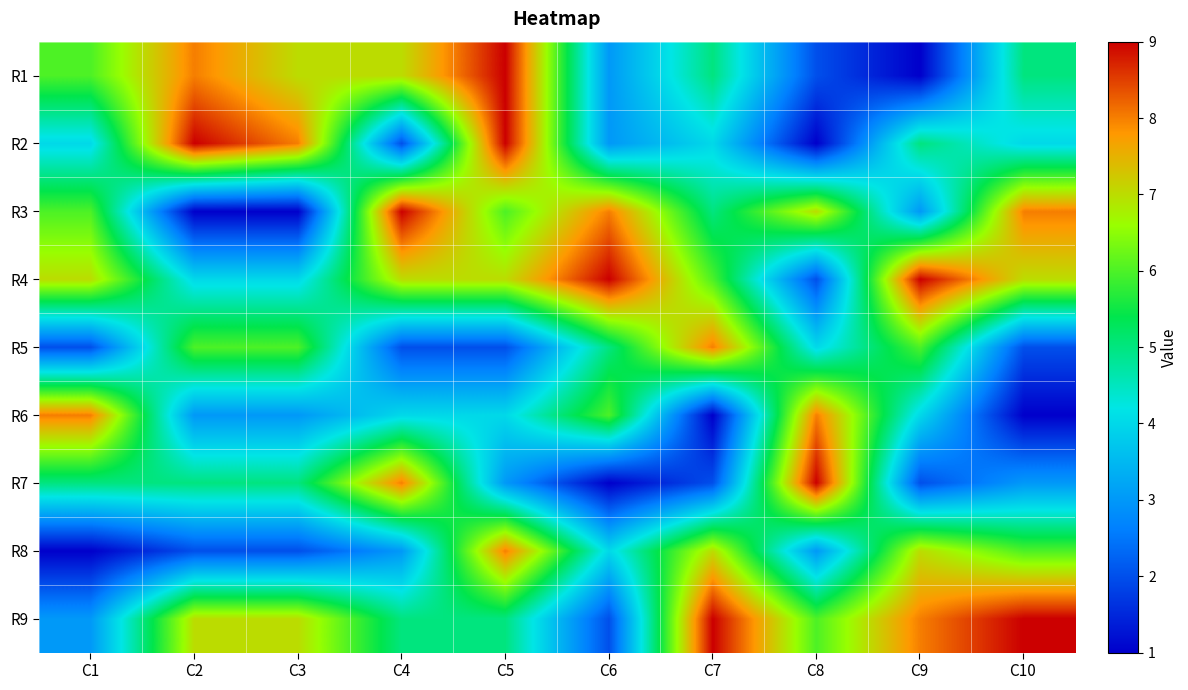

List the series in order of their peak value, lowest first.

R5, R6, R8, R1, R2, R3, R4, R7, R9